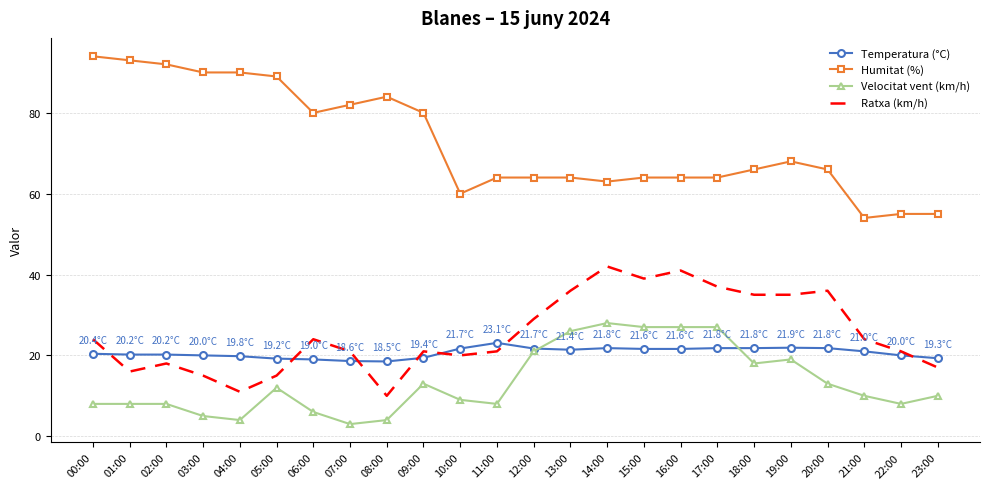

The Velocitat vent (km/h) series shows 16.5 at 23:00. True or false?

False